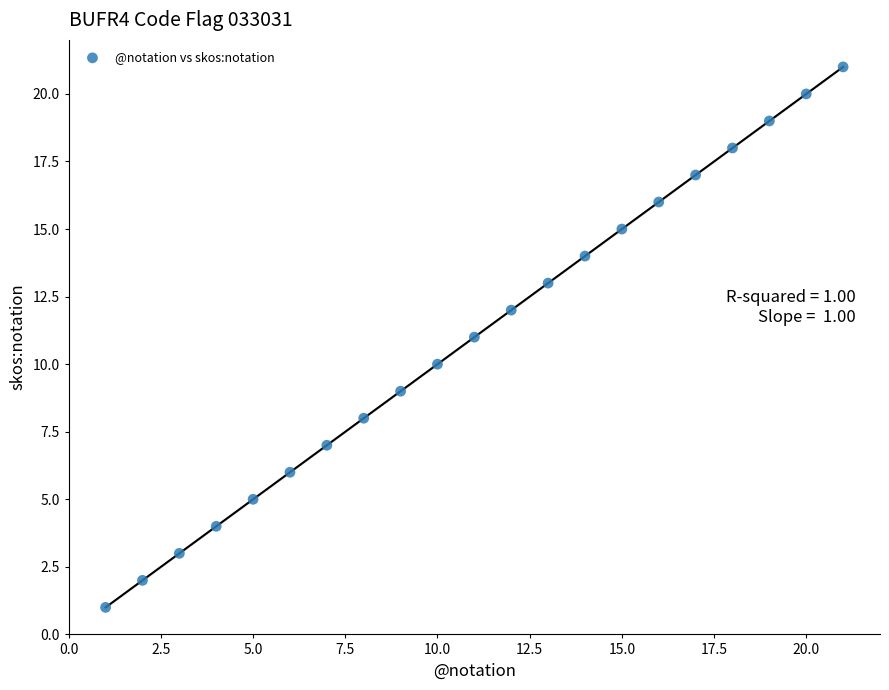

What is the range of X values (max minus min)?

20